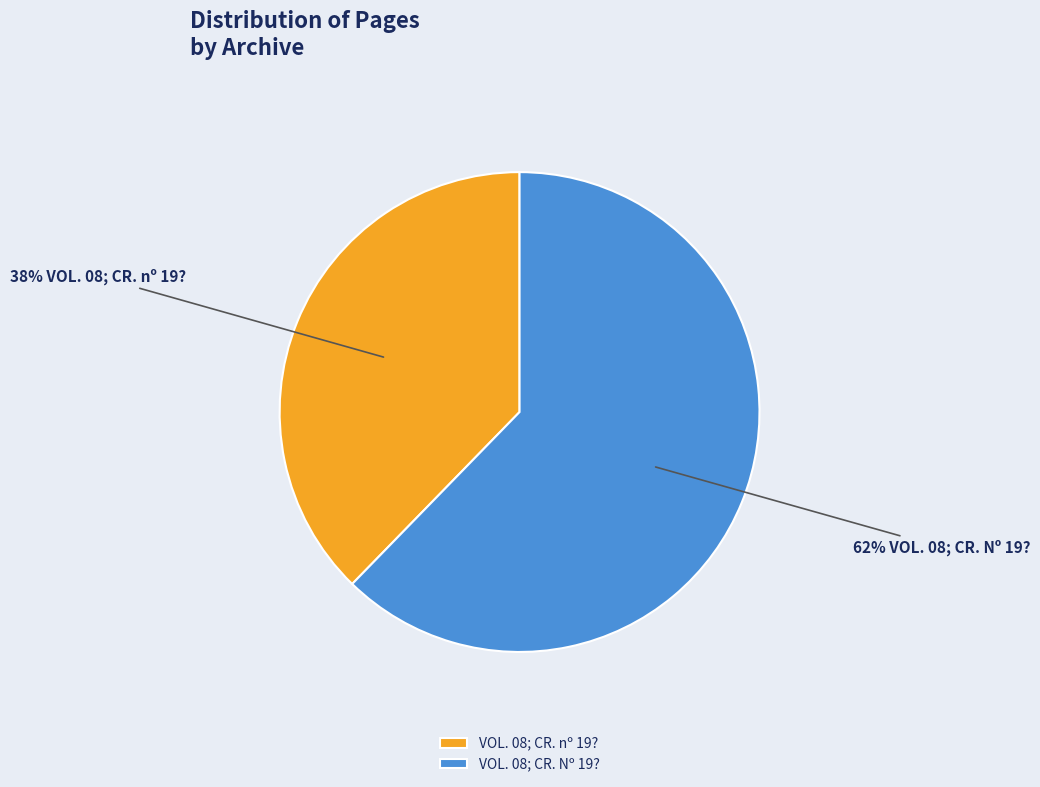

How many segments does this pie chart have?

2